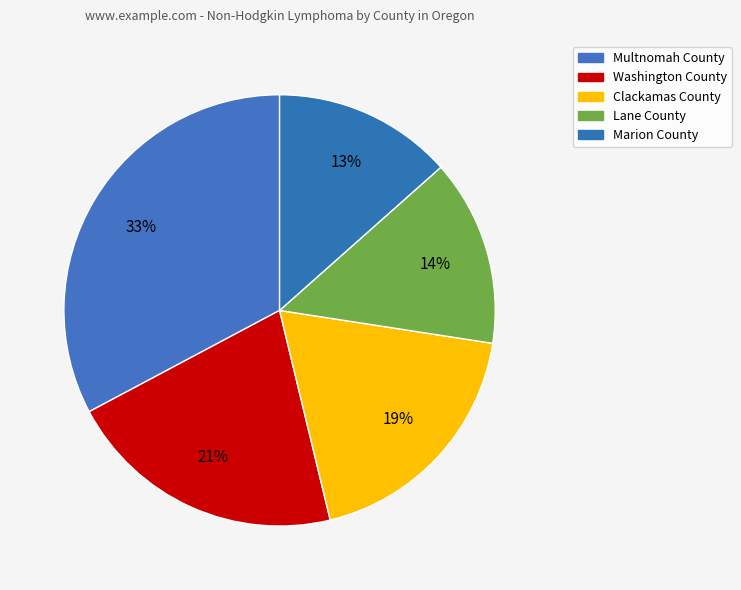

To the nearest percent, what is the average slice percentage?

20%